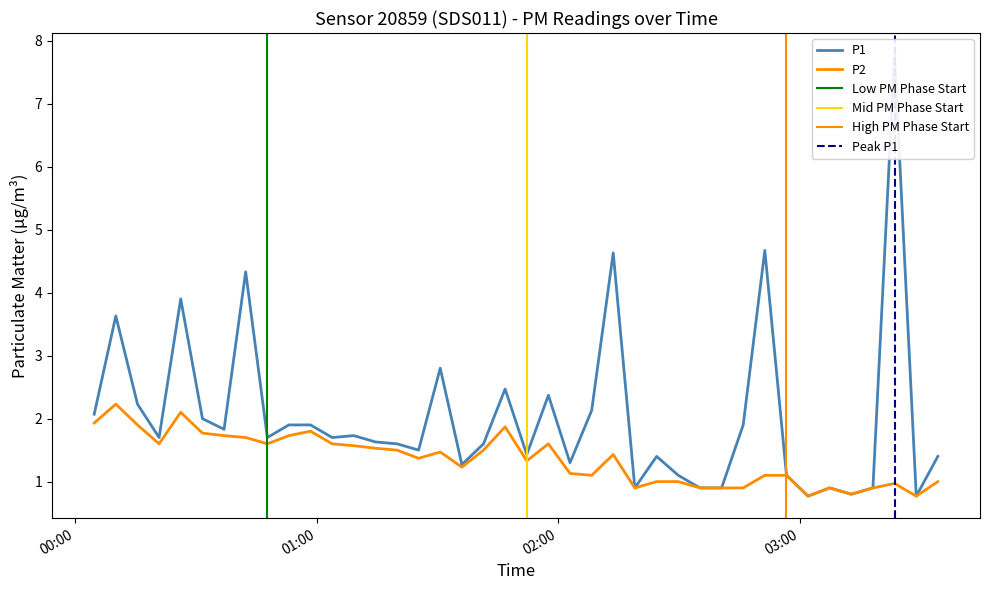

What is the label of the 19th point from the right?

2023-12-20T01:57:33